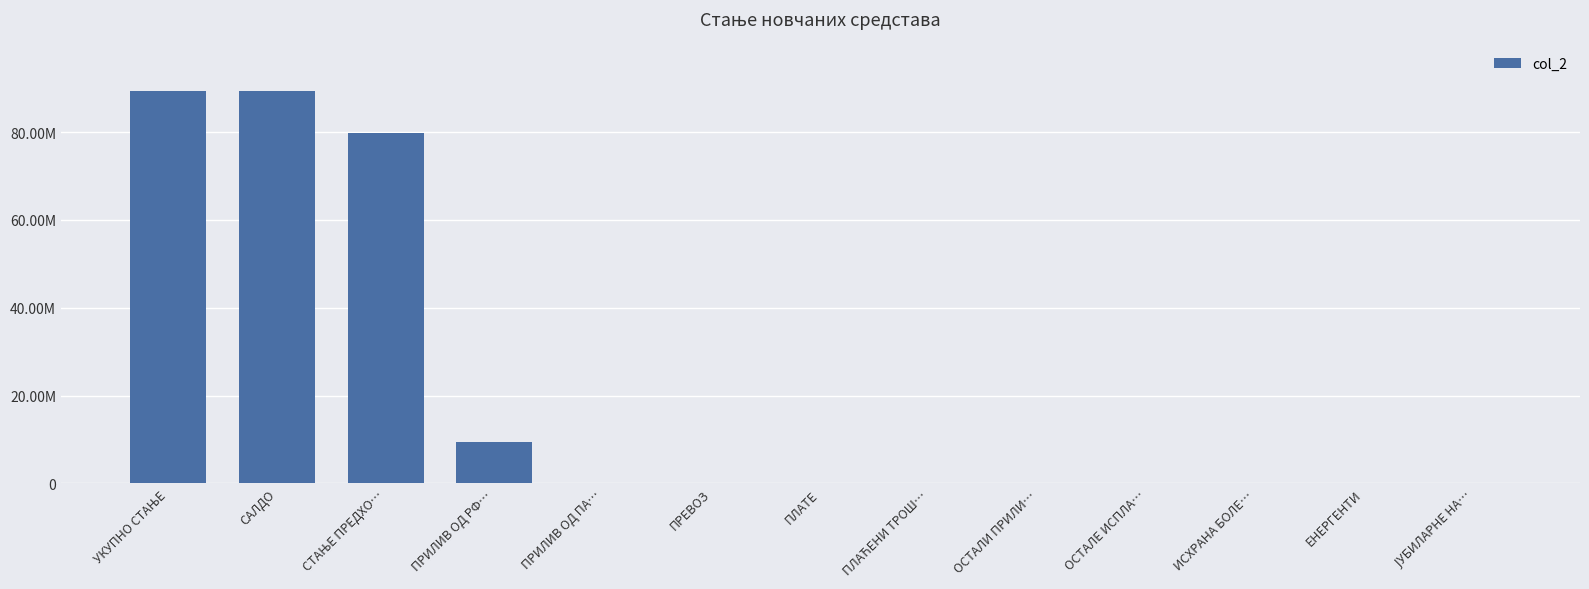

Are the bars horizontal?

No